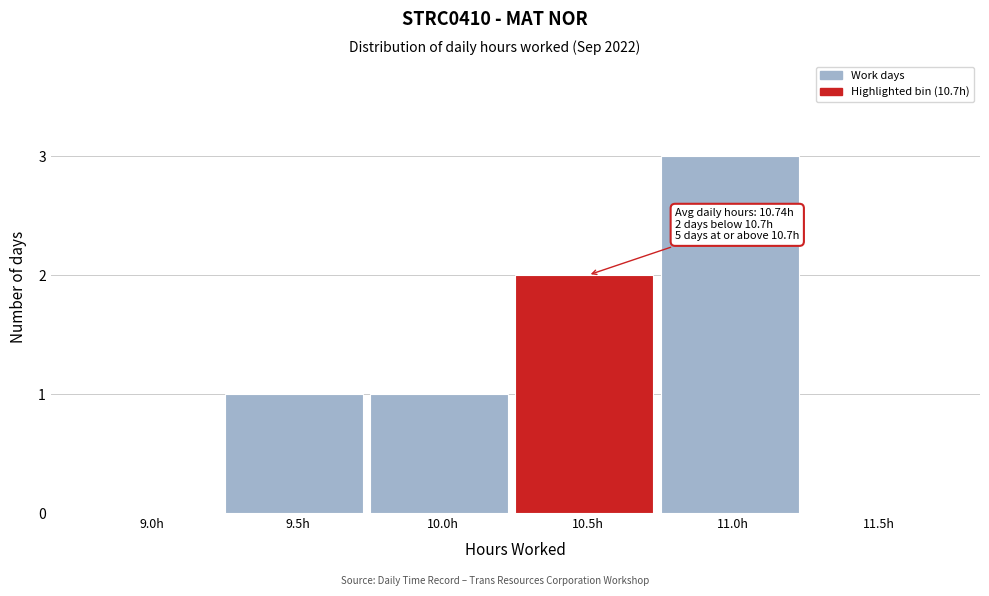

Reading right to left, transcribe all the data shown in this chart.

11.5h=0	11.0h=3	10.5h=2	10.0h=1	9.5h=1	9.0h=0